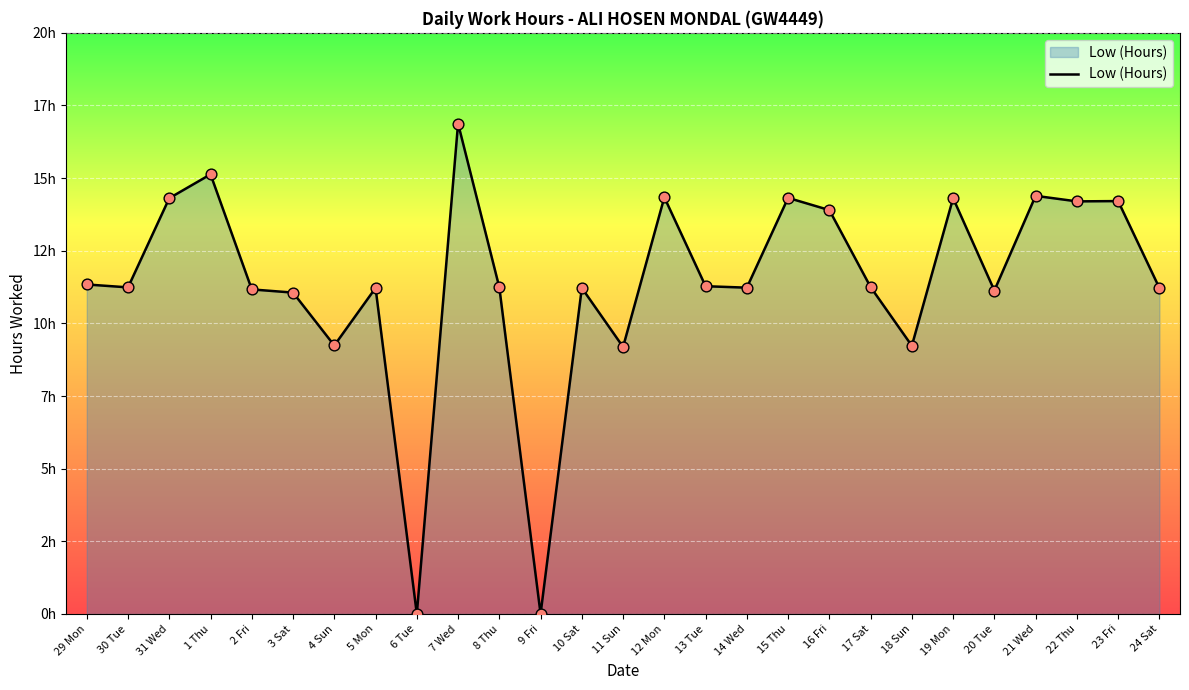

Between 6 Tue and 1 Thu, which is larger?

1 Thu